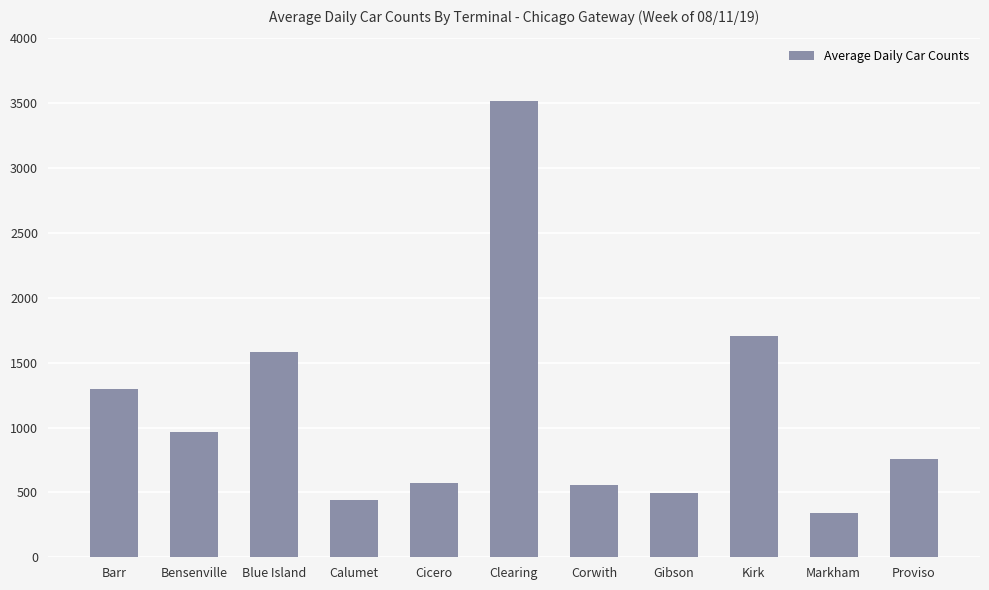

Reading left to right, what are all the values shown in this chart?

1295	964	1582	445	575	3515	557	492	1705	344	758